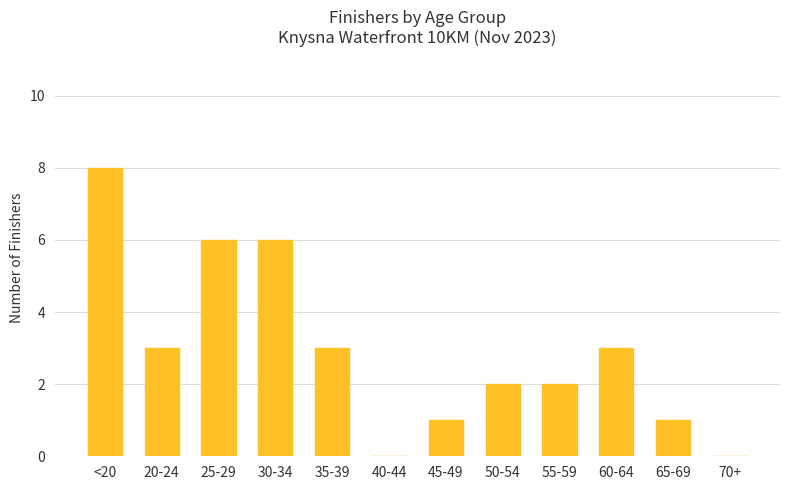

Which has a higher value, 20-24 or 40-44?

20-24